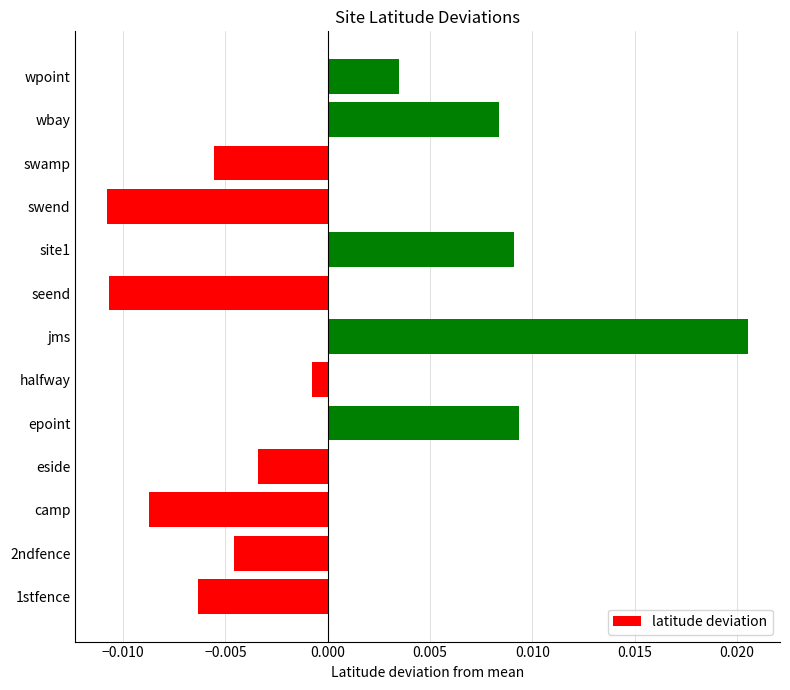

At which label is the value closest to 0?

halfway